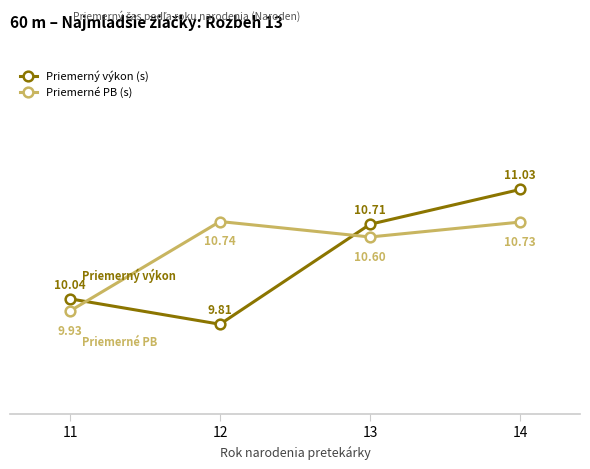

What is the difference between the second highest and second lowest values in the Priemerný výkon (s) series?

0.7